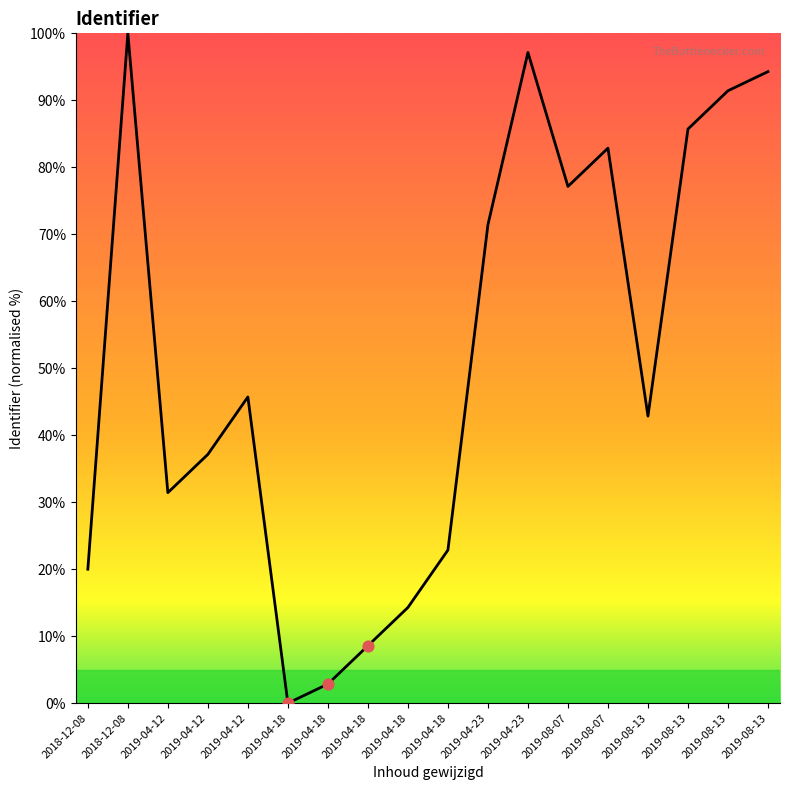

What is the change in value from 2019-04-18 to 2019-04-18?

+22.9